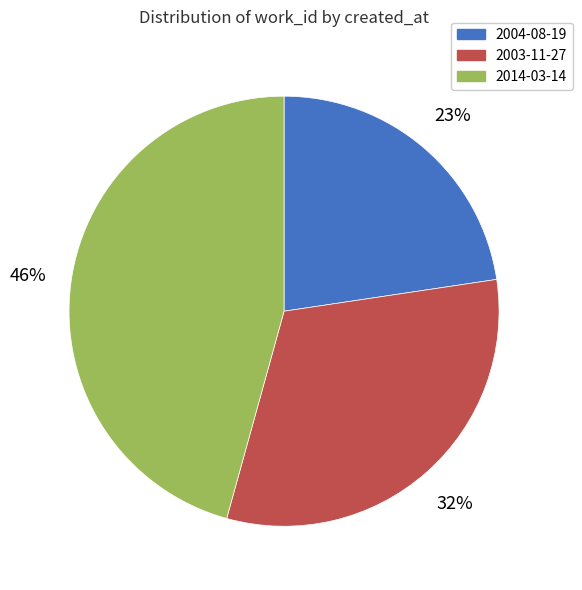

The 2004-08-19 slice represents 23% of the pie. True or false?

True